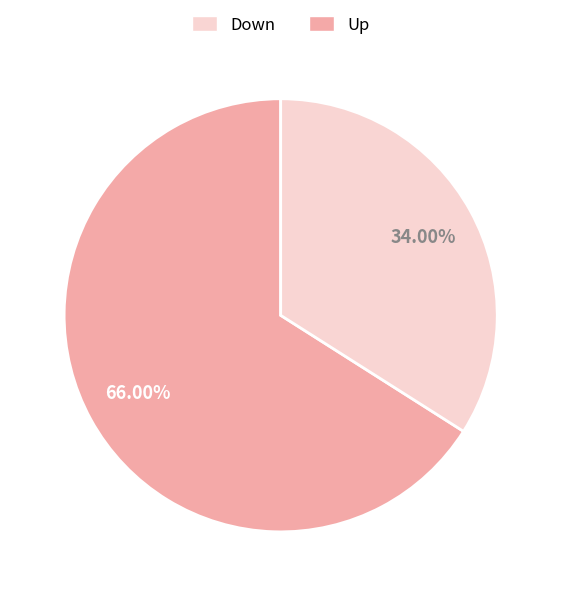

Is there any slice that represents more than half of the pie?

Yes